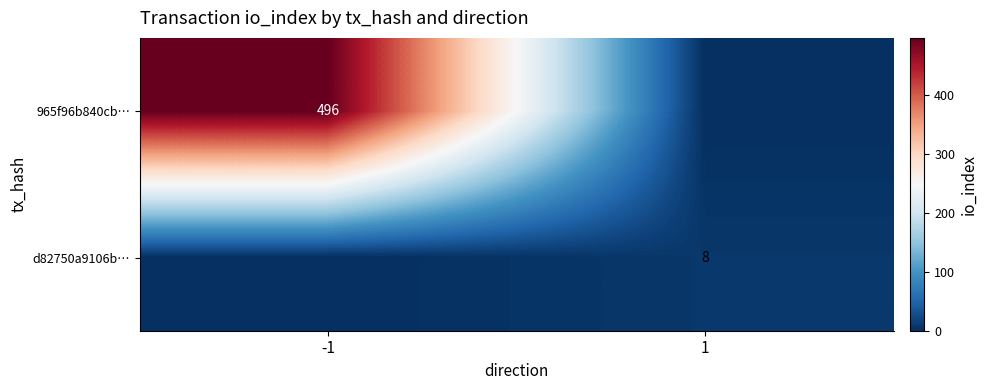

True or false: d82750a9106b… has a value of 8 at 1.

True